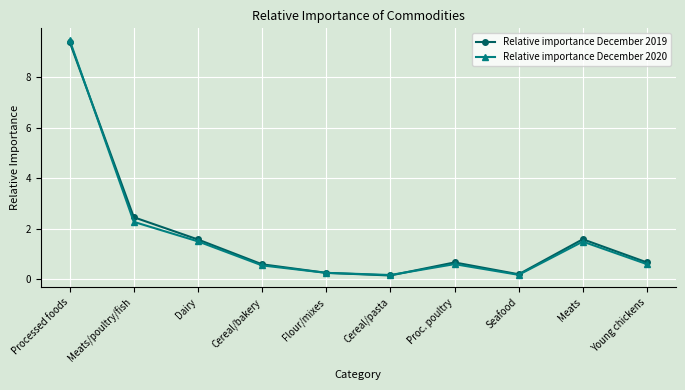

What is the value of the Relative importance December 2019 point at the 7th from the left?

0.7